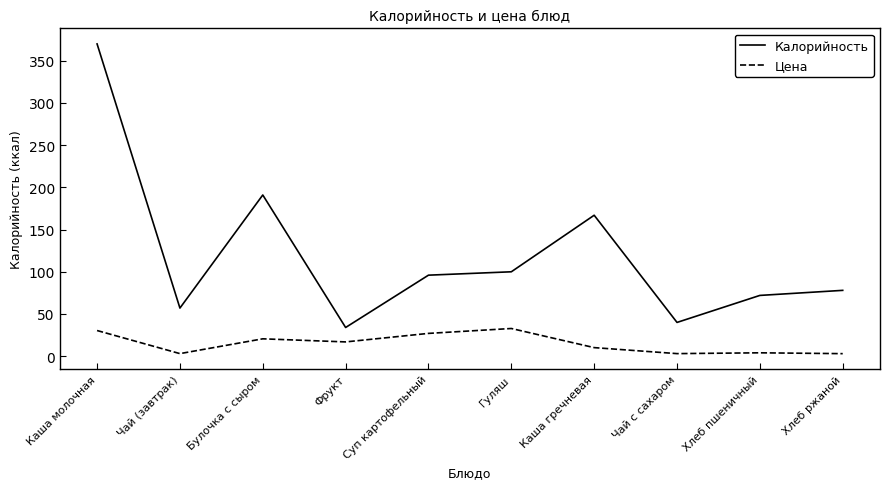

True or false: Калорийность and Цена intersect in this chart.

False